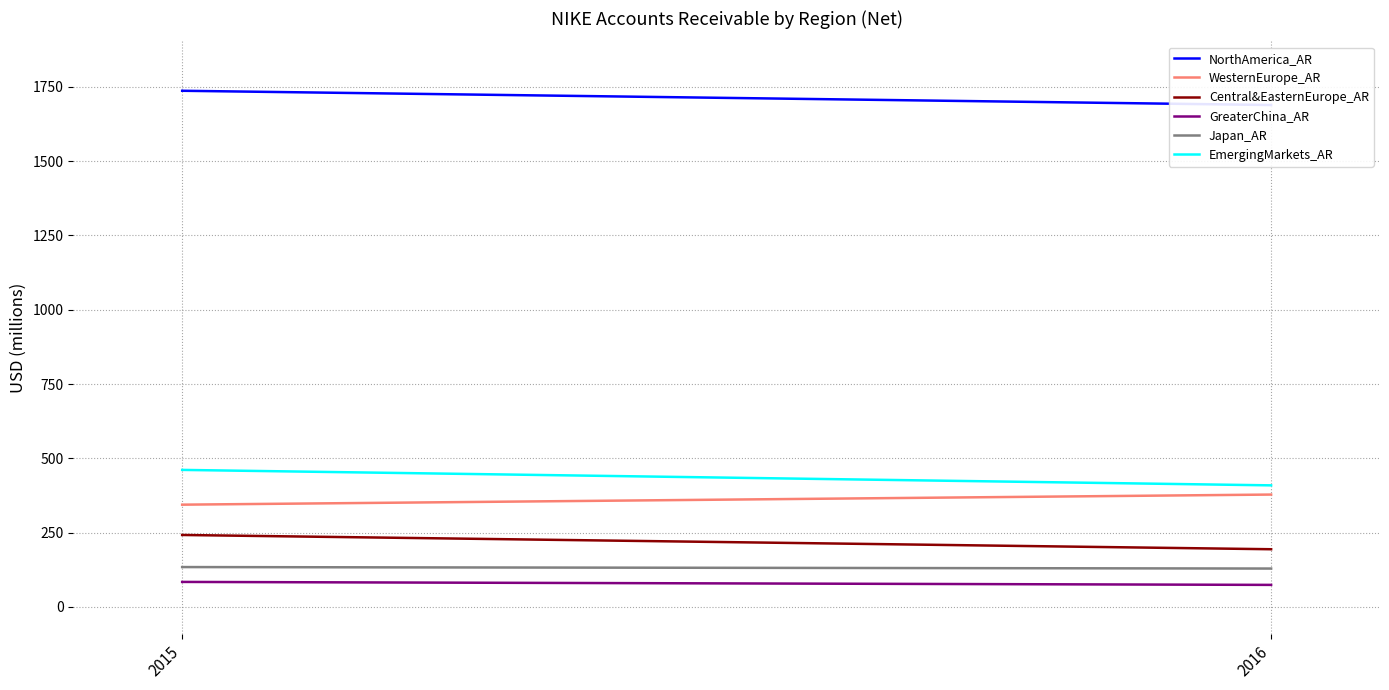

Where is Central&EasternEurope_AR nearest to the value 218?

2015